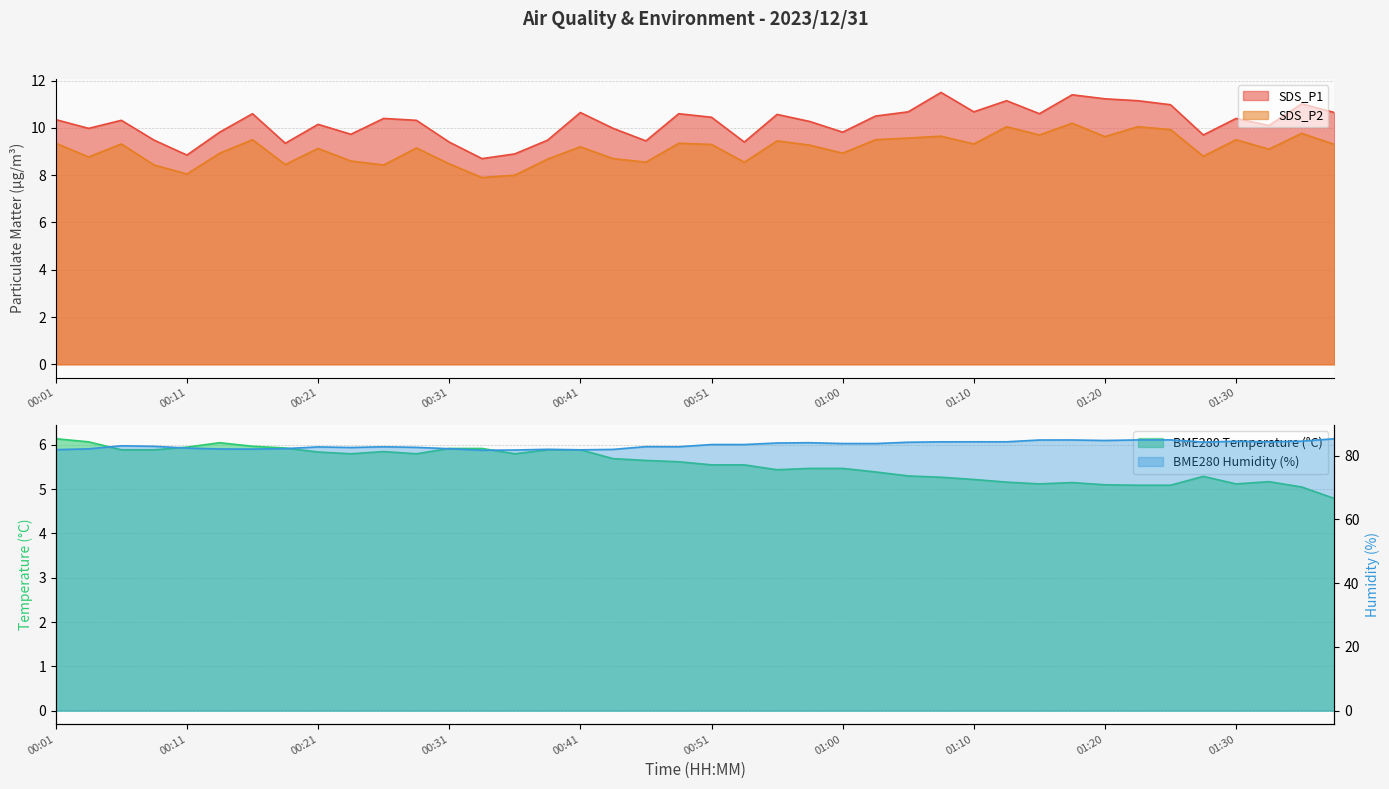

True or false: BME280_humidity has a value of 82.1 at 00:16.

True